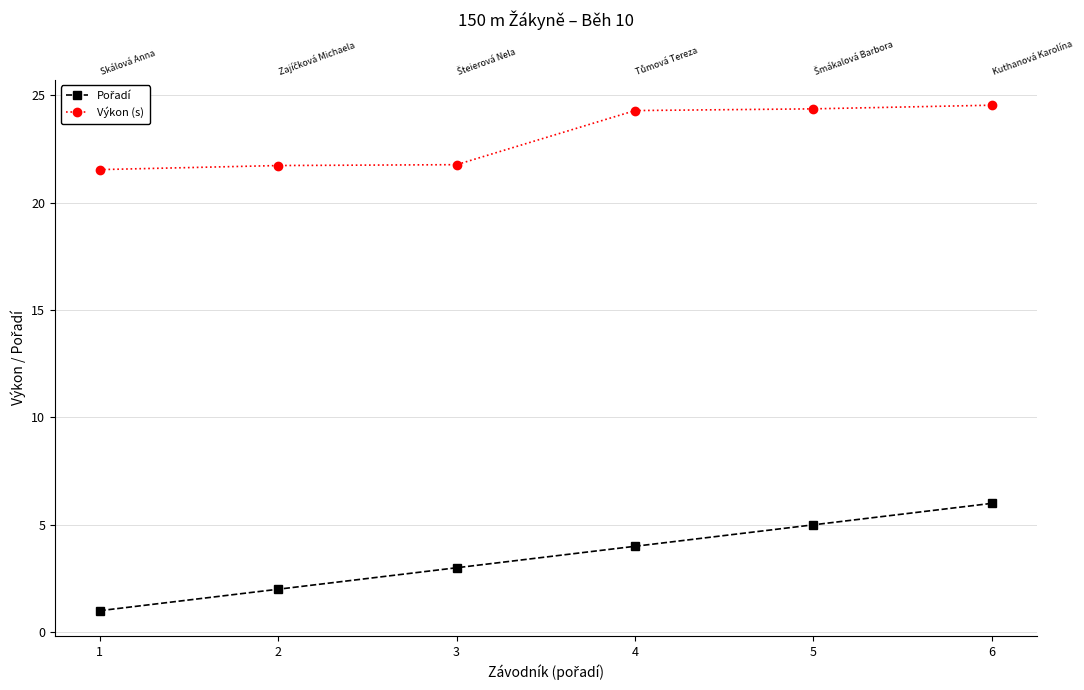

Is it true that Pořadí equals 1.9 at 3?

False